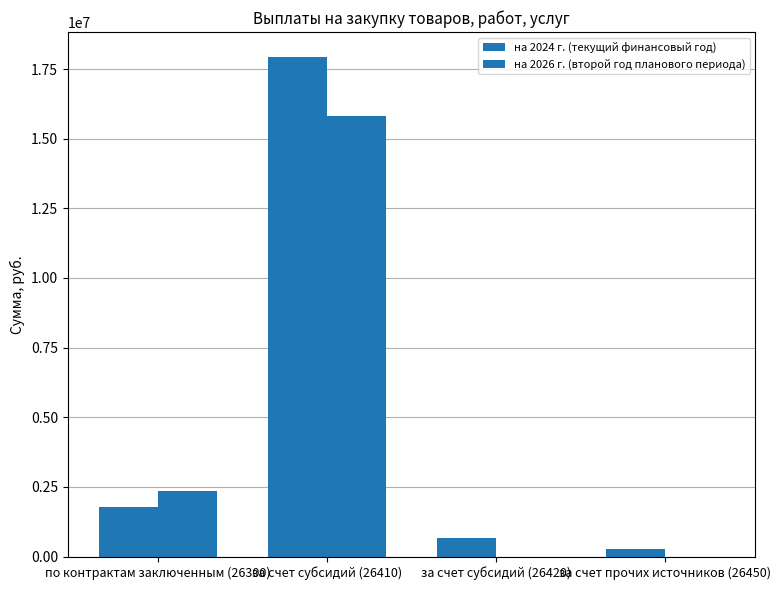

What is the approximate value of на 2024 г. (текущий финансовый год) at за счет субсидий (26410)?

17931138.3